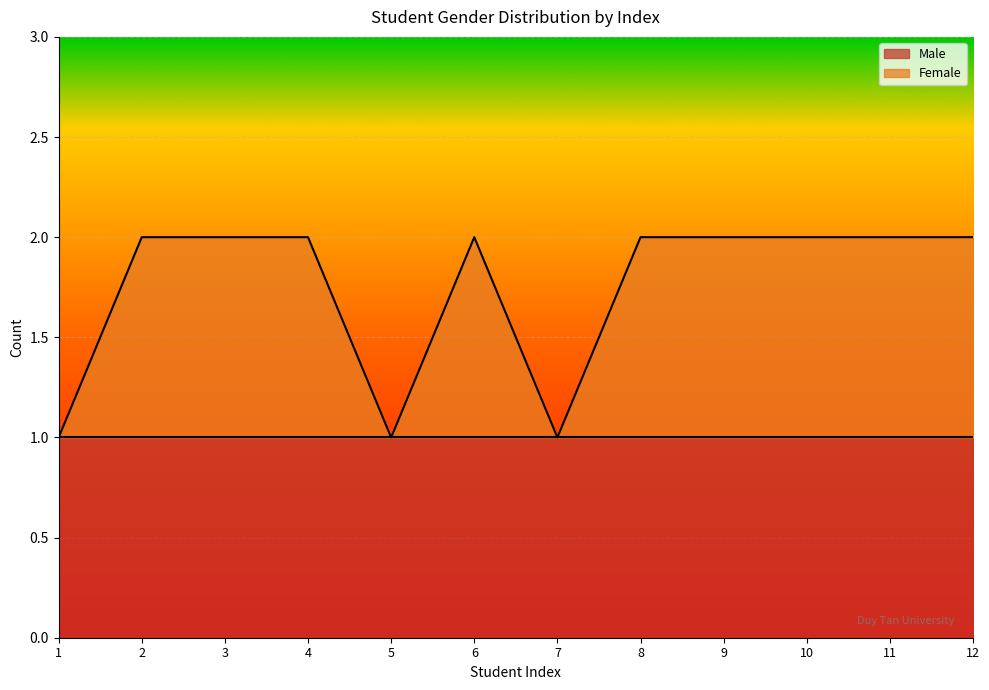

Reading right to left, list all the values displayed in this chart.

2	2	2	2	2	1	2	1	2	2	2	1